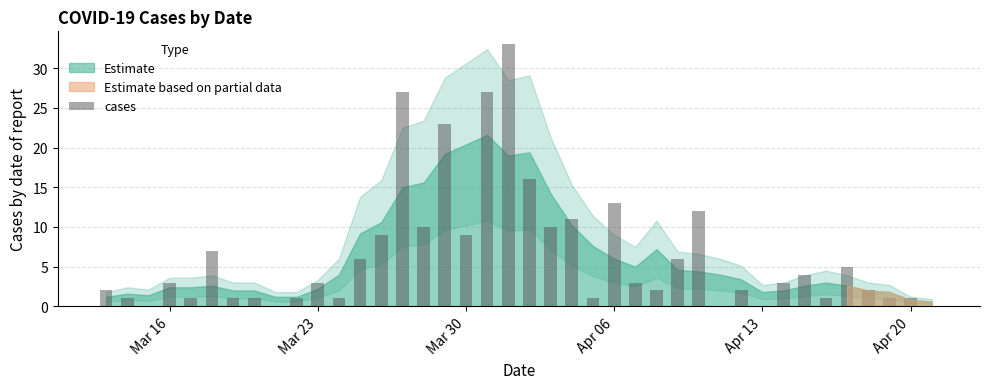

What is the sum of all values?

258